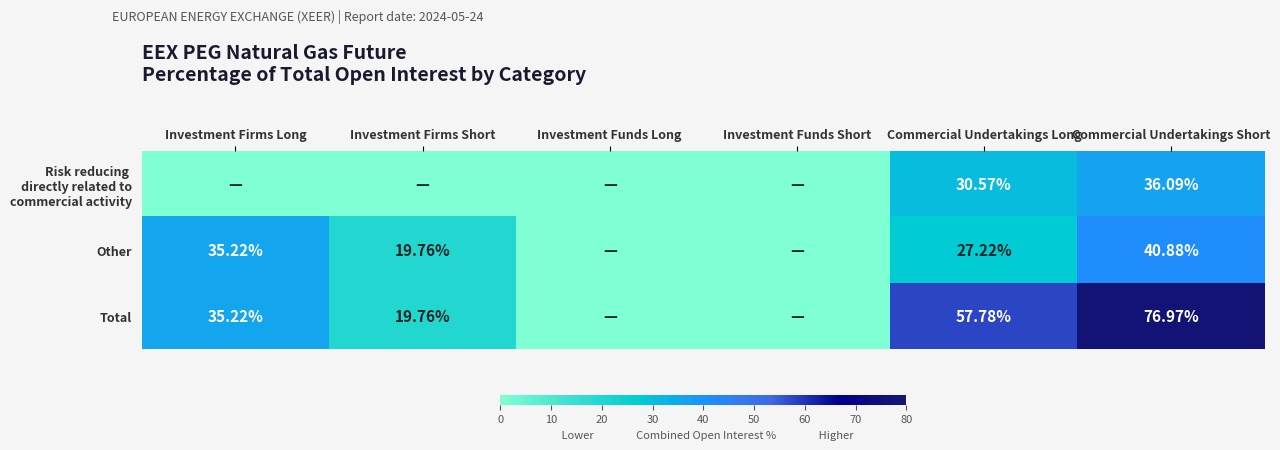

What is the difference between the highest and lowest values at Commercial Undertakings Short?

40.9